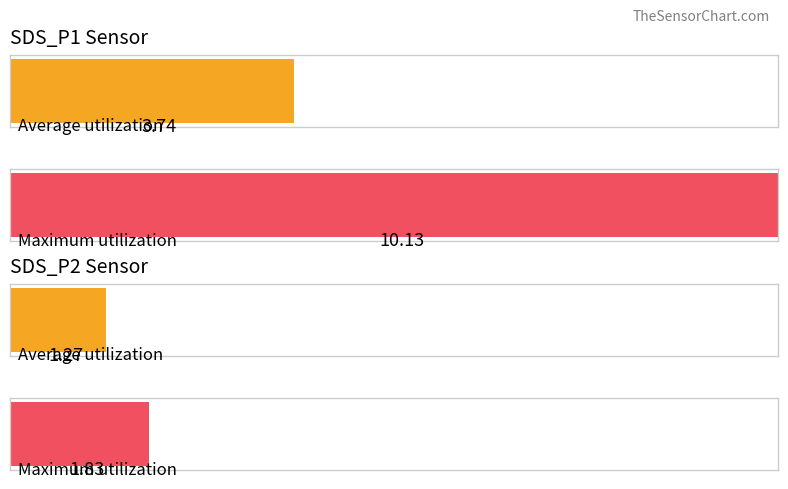

What are all the series names shown in the legend?

SDS_P1, SDS_P2